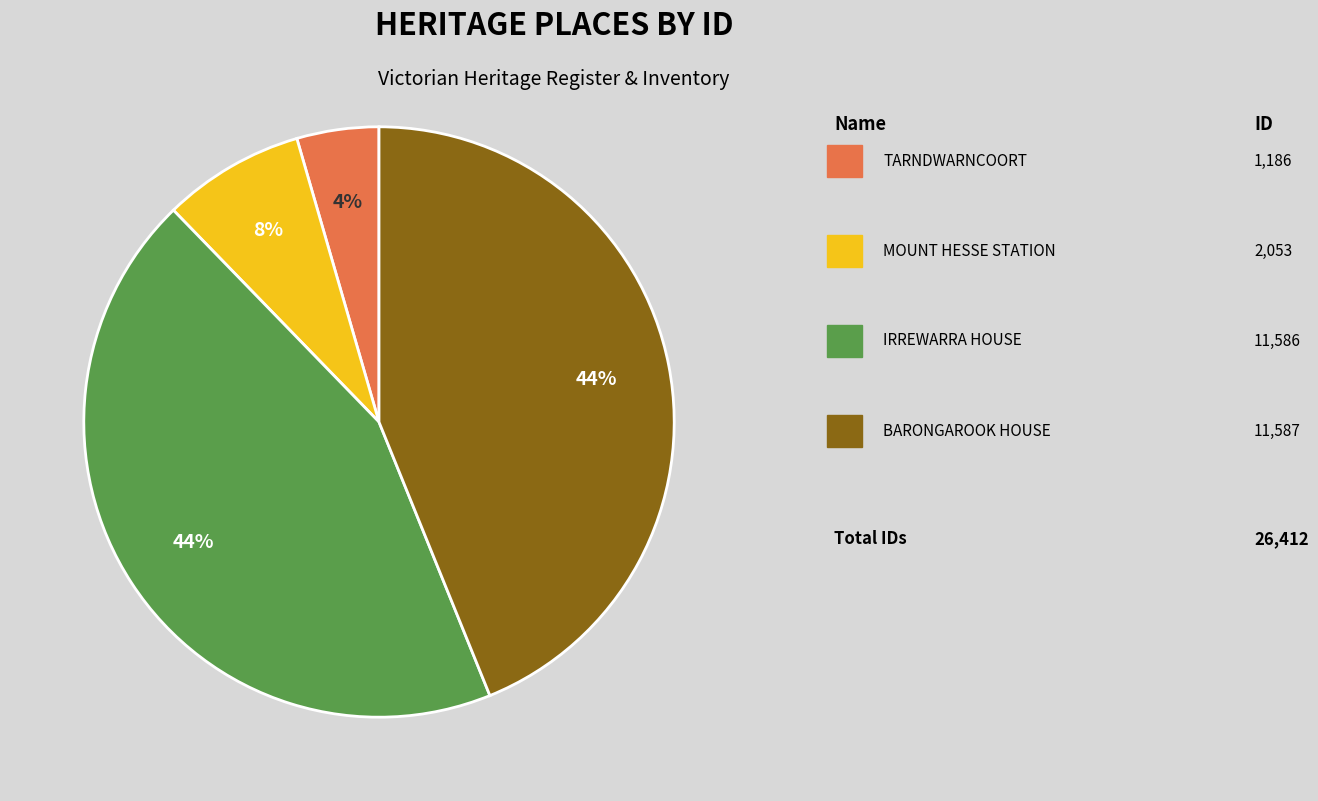

To the nearest percent, what is the average slice percentage?

25%